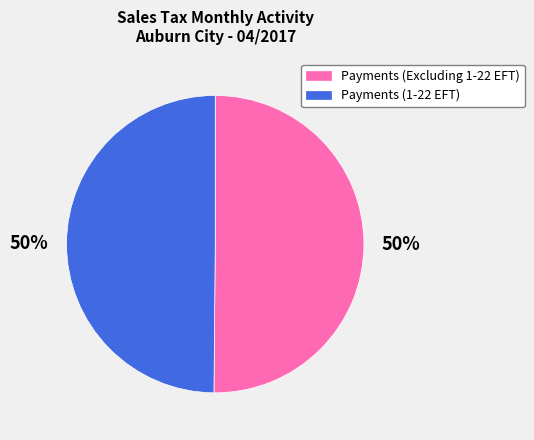

What is the ratio of the value at Payments (Excluding 1-22 EFT) to the value at Payments (1-22 EFT)?

1.0